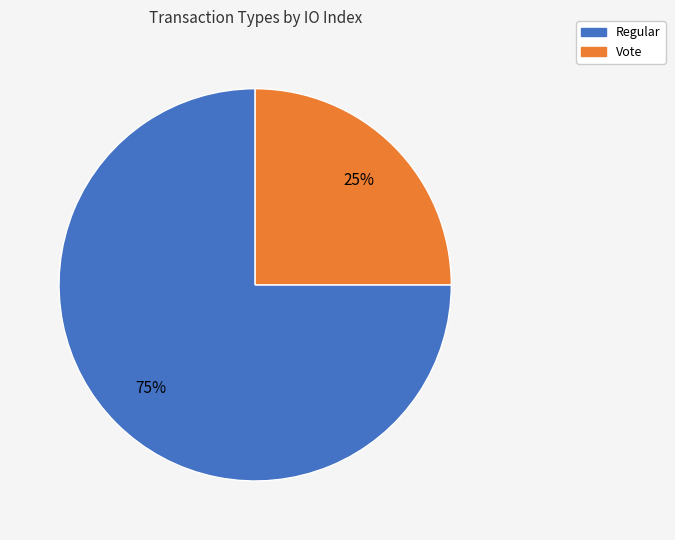

To the nearest percent, what is the combined percentage of Regular and Vote?

100%